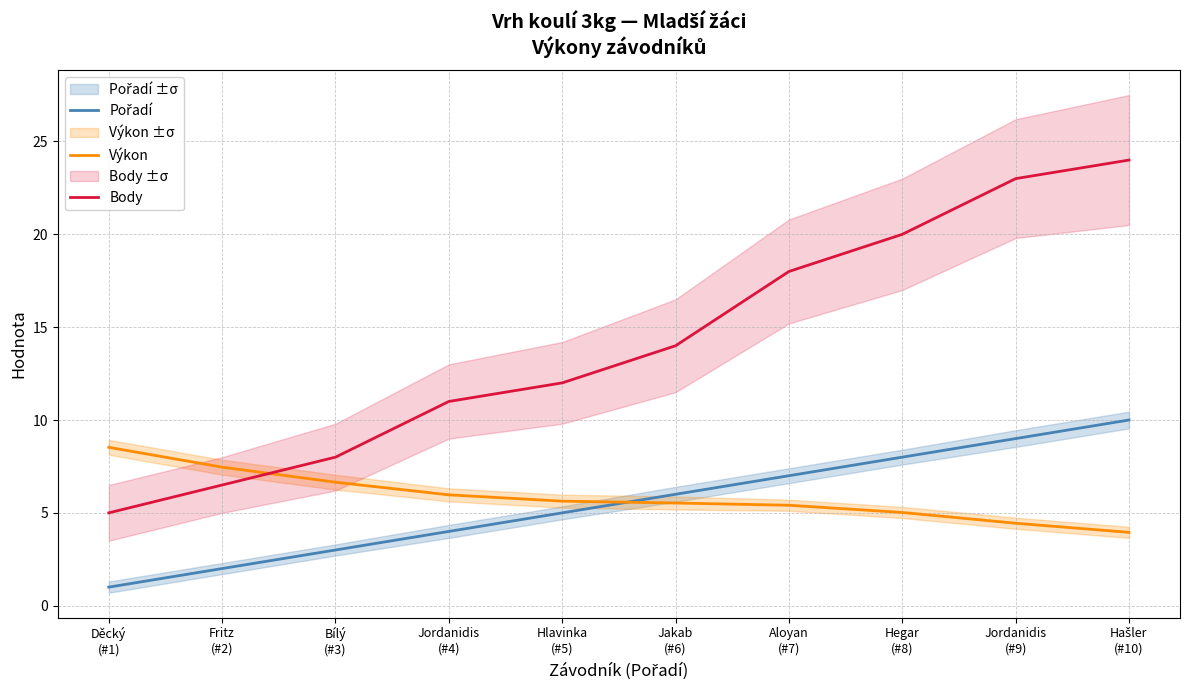

Is this an area chart (filled region under the line)?

No